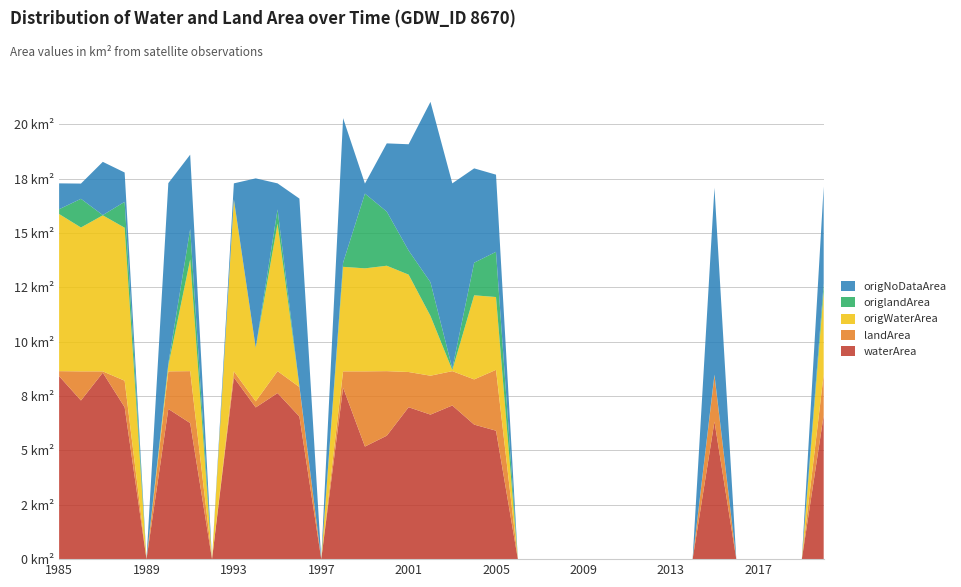

Reading left to right, extract all data points from this chart.

waterArea: 1985=8.4	1986=7.3	1987=8.6	1988=7.0	1989=0.0	1990=6.9	1991=6.3	1992=0.0	1993=8.4	1994=7.0	1995=7.6	1996=6.6	1997=0.0	1998=7.9	1999=5.2	2000=5.7	2001=7.0	2002=6.7	2003=7.1	2004=6.2	2005=5.9	2006=0.0	2007=0.0	2008=0.0	2009=0.0	2010=0.0	2011=0.0	2012=0.0	2013=0.0	2014=0.0	2015=6.3	2016=0.0	2017=0.0	2018=0.0	2019=0.0	2020=6.6
landArea: 1985=0.2	1986=1.3	1987=0.1	1988=1.2	1989=0.0	1990=1.7	1991=2.4	1992=0.0	1993=0.3	1994=0.3	1995=1.0	1996=1.4	1997=0.0	1998=0.8	1999=3.5	2000=3.0	2001=1.6	2002=1.8	2003=1.6	2004=2.1	2005=2.8	2006=0.0	2007=0.0	2008=0.0	2009=0.0	2010=0.0	2011=0.0	2012=0.0	2013=0.0	2014=0.0	2015=2.1	2016=0.0	2017=0.0	2018=0.0	2019=0.0	2020=1.9
origWaterArea: 1985=7.2	1986=6.6	1987=7.2	1988=7.0	1989=0.0	1990=0.3	1991=5.1	1992=0.0	1993=7.9	1994=2.5	1995=6.8	1996=0.0	1997=0.0	1998=4.8	1999=4.7	2000=4.8	2001=4.5	2002=2.8	2003=0.1	2004=3.9	2005=3.4	2006=0.0	2007=0.0	2008=0.0	2009=0.0	2010=0.0	2011=0.0	2012=0.0	2013=0.0	2014=0.0	2015=0.0	2016=0.0	2017=0.0	2018=0.0	2019=0.0	2020=3.8
origlandArea: 1985=0.2	1986=1.3	1987=0.0	1988=1.2	1989=0.0	1990=0.1	1991=1.4	1992=0.0	1993=0.0	1994=0.0	1995=0.7	1996=0.0	1997=0.0	1998=0.2	1999=3.4	2000=2.5	2001=1.1	2002=1.6	2003=0.1	2004=1.5	2005=2.1	2006=0.0	2007=0.0	2008=0.0	2009=0.0	2010=0.0	2011=0.0	2012=0.0	2013=0.0	2014=0.0	2015=0.0	2016=0.0	2017=0.0	2018=0.0	2019=0.0	2020=0.4
origNoDataArea: 1985=1.2	1986=0.7	1987=2.5	1988=1.4	1989=0.0	1990=8.3	1991=3.4	1992=0.0	1993=0.7	1994=7.8	1995=1.2	1996=8.6	1997=0.0	1998=6.7	1999=0.5	2000=3.1	2001=4.9	2002=8.3	2003=8.5	2004=4.3	2005=3.5	2006=0.0	2007=0.0	2008=0.0	2009=0.0	2010=0.0	2011=0.0	2012=0.0	2013=0.0	2014=0.0	2015=8.6	2016=0.0	2017=0.0	2018=0.0	2019=0.0	2020=4.5